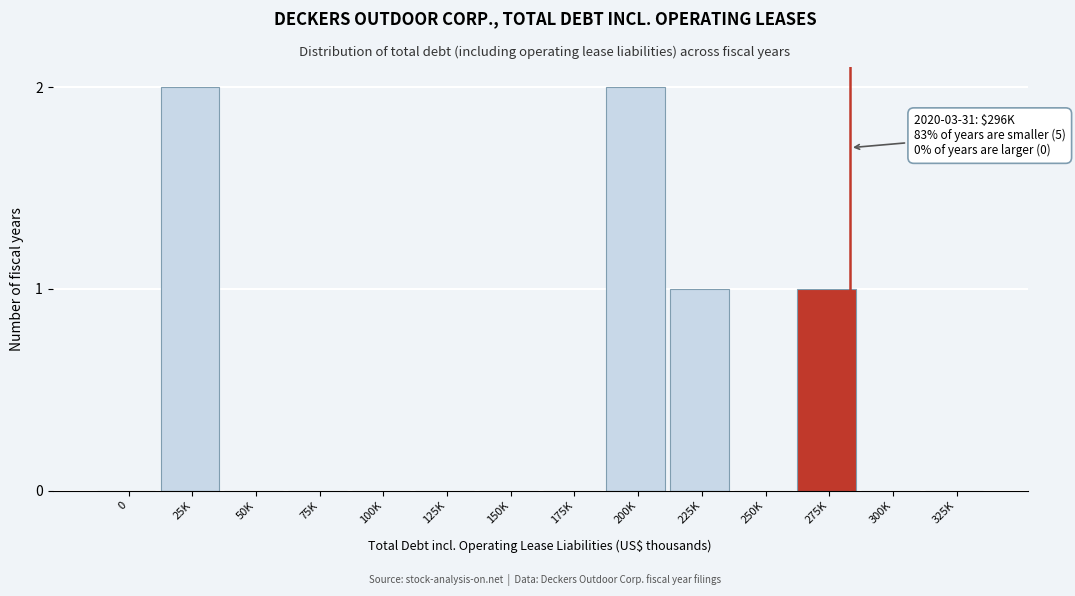

Reading left to right, what are all the values shown in this chart?

0=0	25K=2	50K=0	75K=0	100K=0	125K=0	150K=0	175K=0	200K=2	225K=1	250K=0	275K=1	300K=0	325K=0